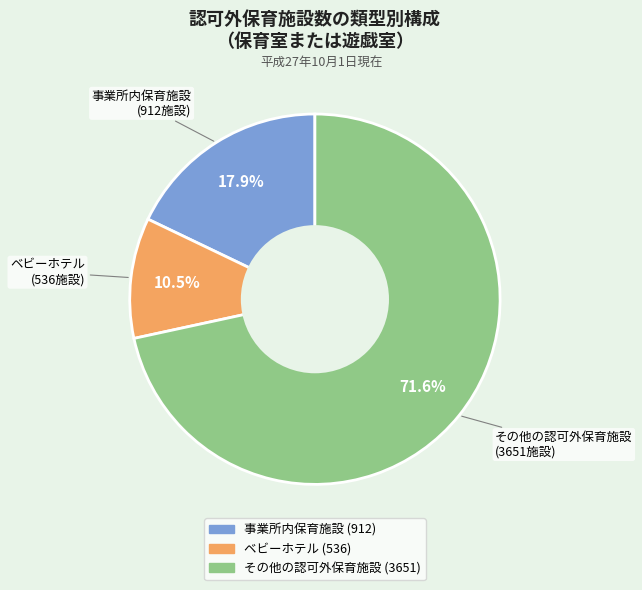

The その他の認可外保育施設 slice represents 72% of the pie. True or false?

True